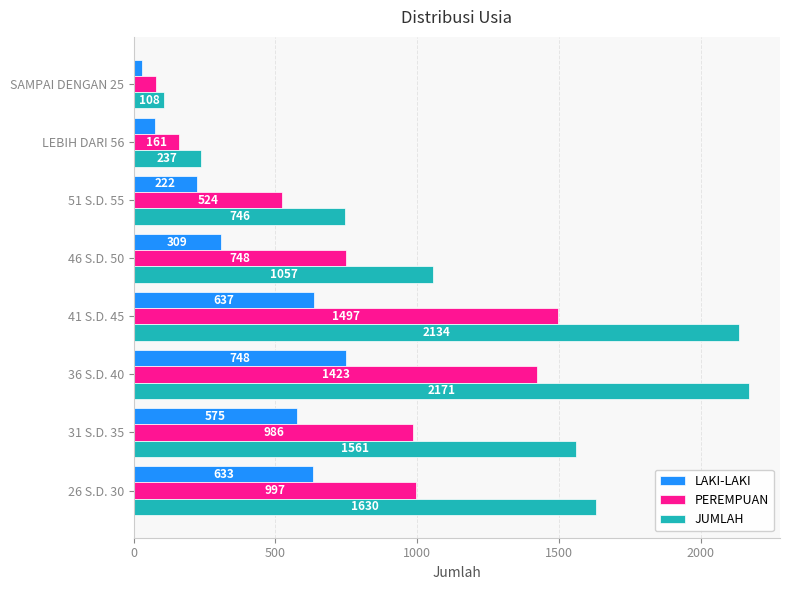

Rank the categories by JUMLAH value from highest to lowest.

36 S.D. 40, 41 S.D. 45, 26 S.D. 30, 31 S.D. 35, 46 S.D. 50, 51 S.D. 55, LEBIH DARI 56, SAMPAI DENGAN 25